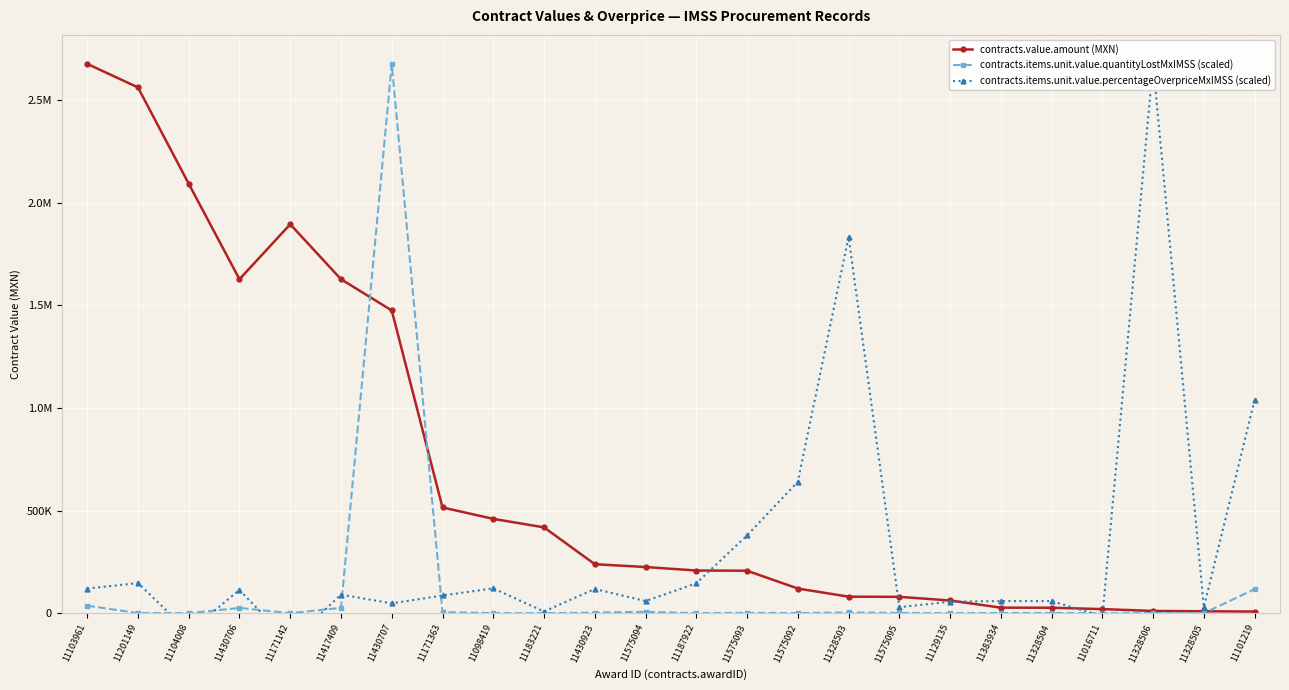

What is the average value of the contracts.value.amount (MXN) series?

694305.6